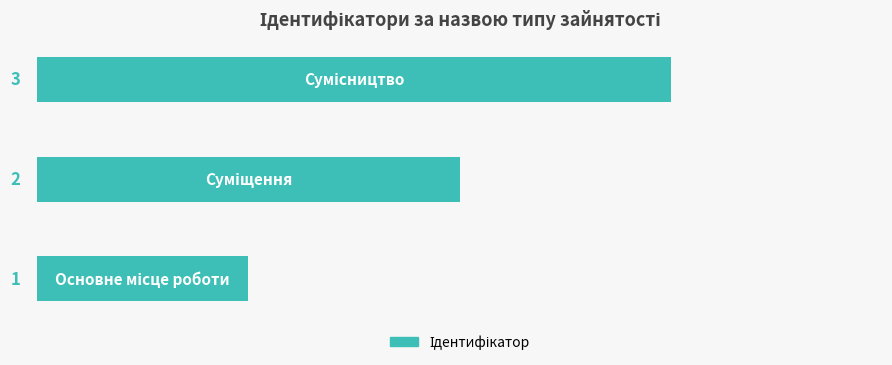

What is the sum of all values?

6